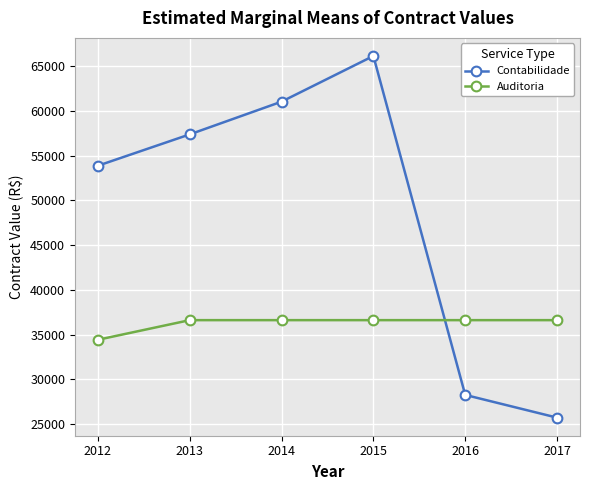

In Contabilidade, how many points are higher than both neighbors (excluding endpoints)?

1